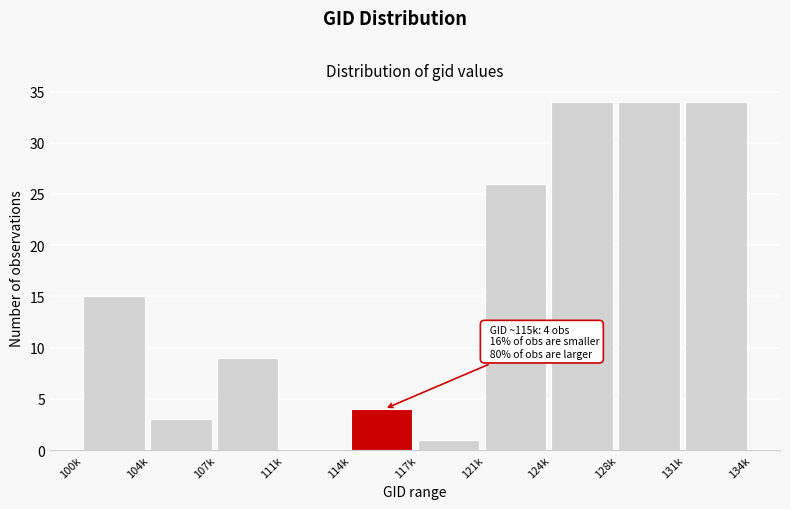

Reading right to left, extract all data points from this chart.

131k=34	128k=34	124k=34	121k=26	117k=1	114k=4	111k=0	107k=9	104k=3	100k=15